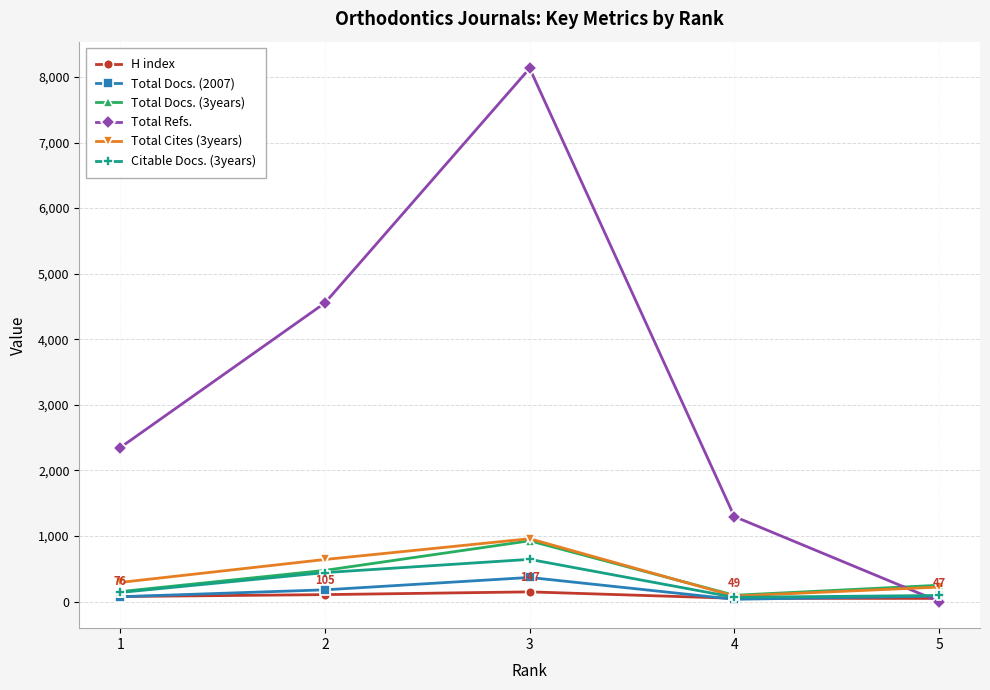

True or false: Total Cites (3years) has more than 2 points higher than both neighbors.

False